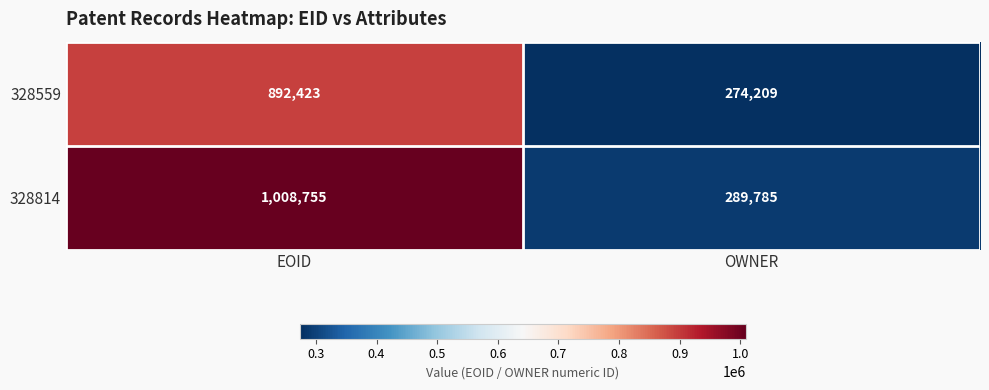

Count the number of data series in this chart.

2